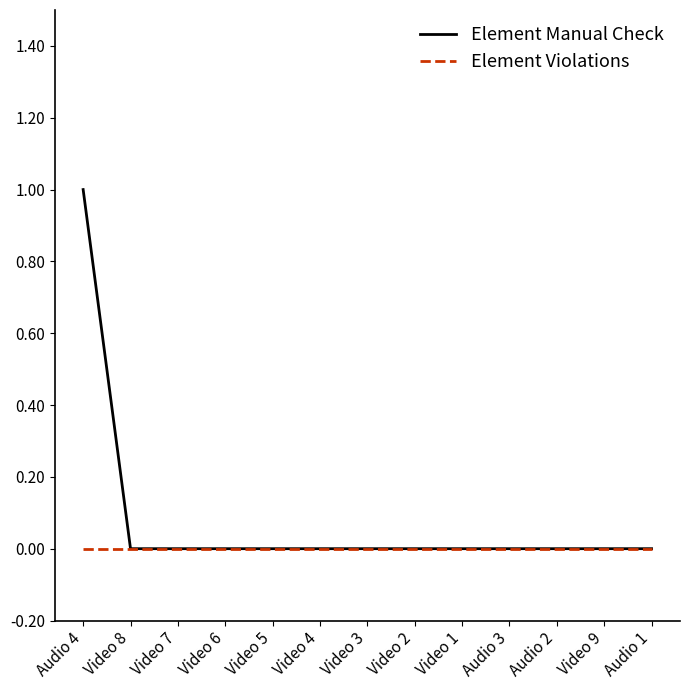

What position from the right is Video 2?

6